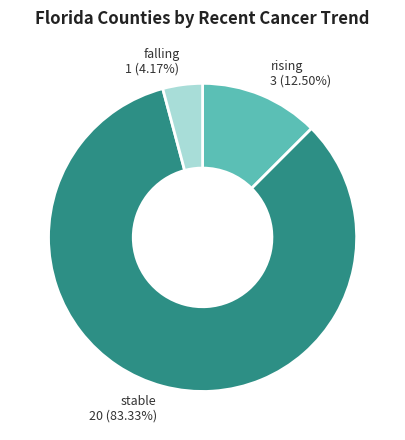

Does any single category account for the majority?

Yes